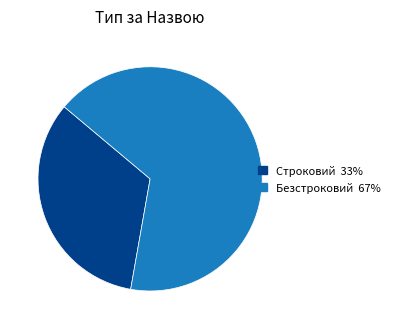

The Строковий slice represents 33% of the pie. True or false?

True